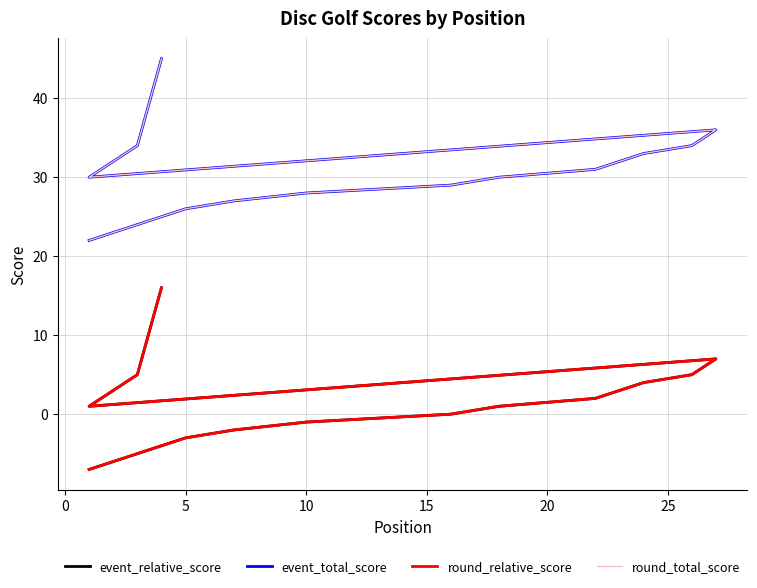

What is the value of the round_total_score point at the 27th from the left?

36